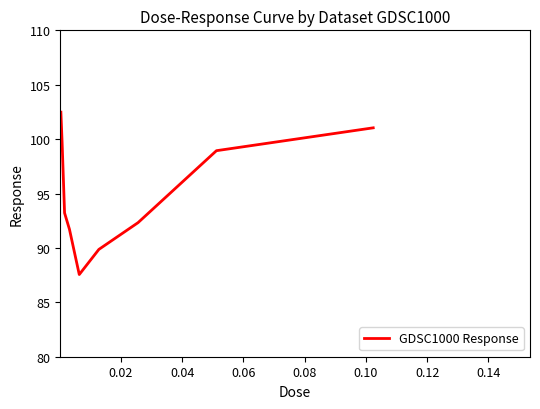

What is the minimum value shown in the chart?

87.6